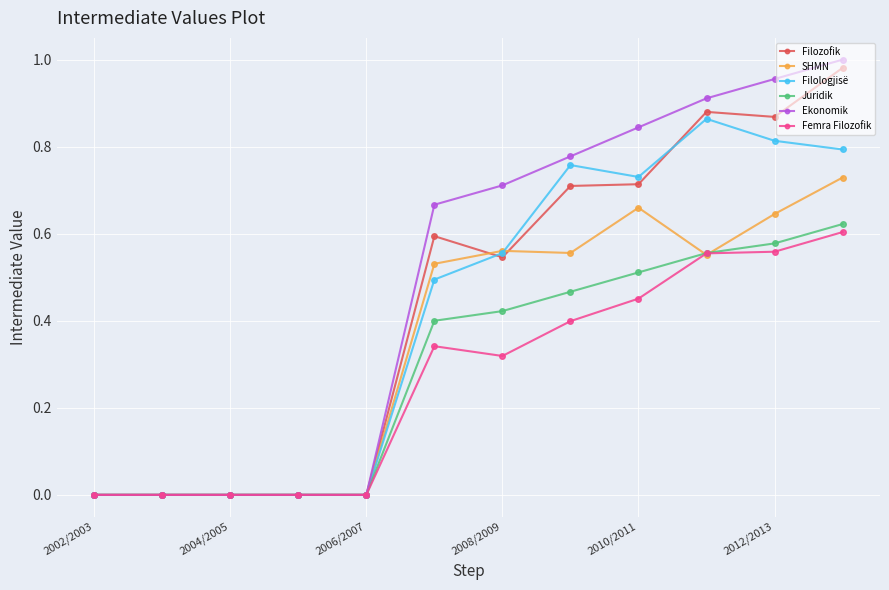

Which series has the widest spread of values?

Ekonomik